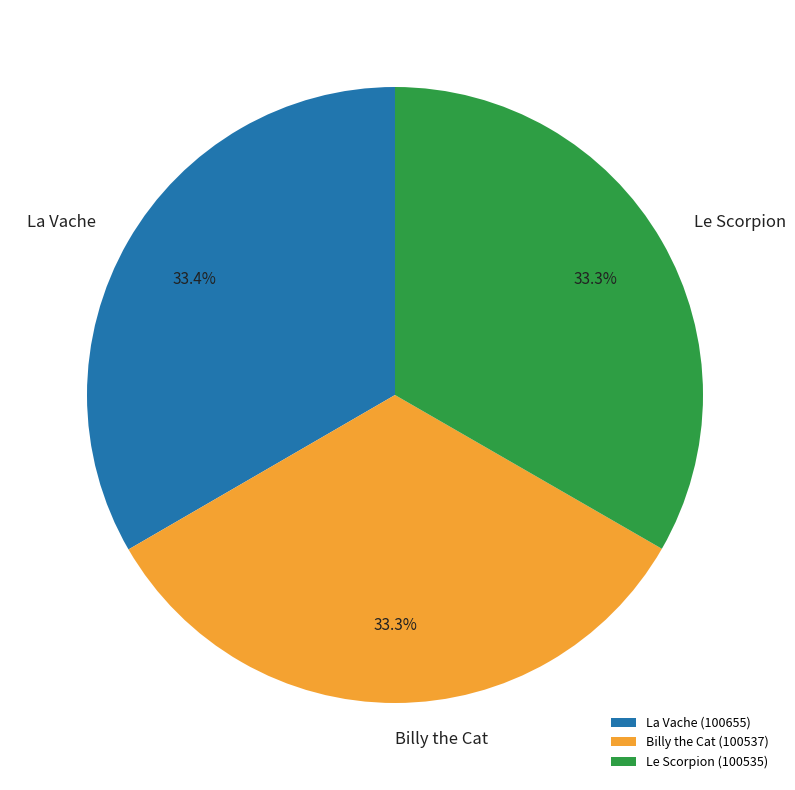

What is the ratio of the value at Le Scorpion to the value at Billy the Cat?

1.0